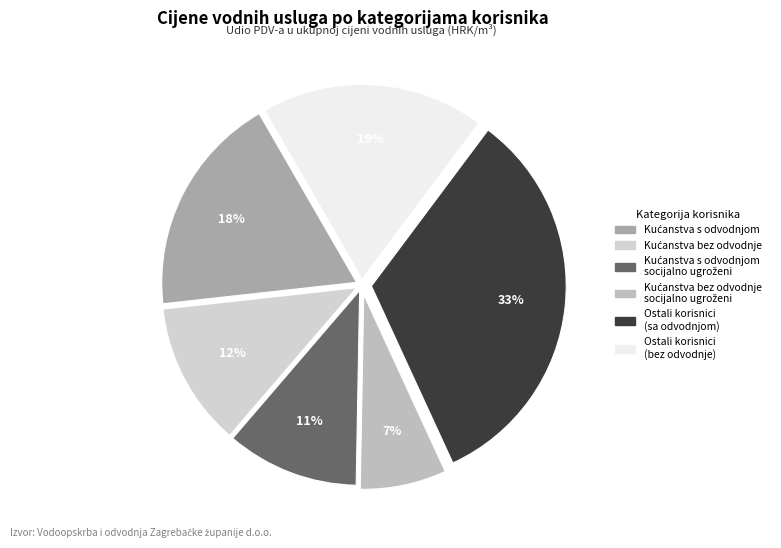

Which slice is the largest?

Ostali korisnici - sa odvodnjom